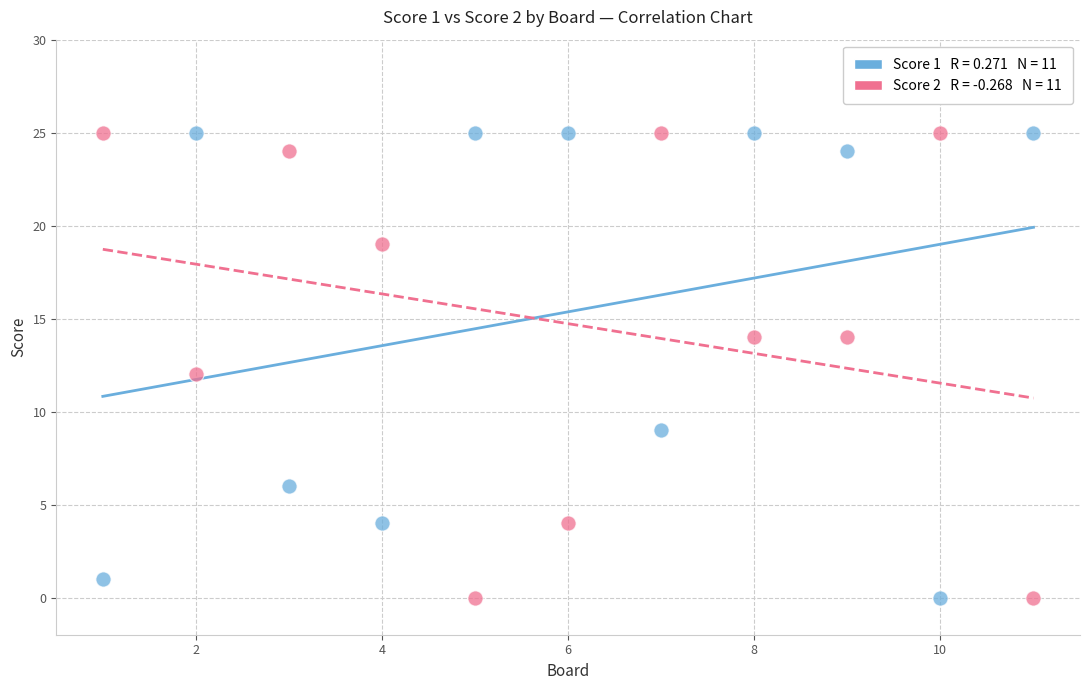

Across all data points, what is the range of Y values (max minus min)?

25